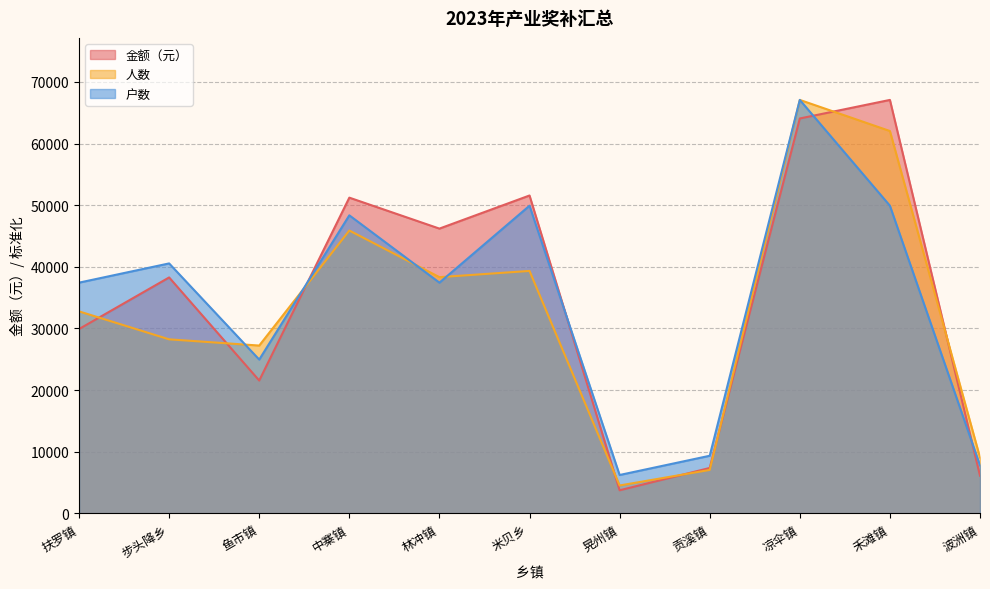

Which category has the highest value across all series?

禾滩镇